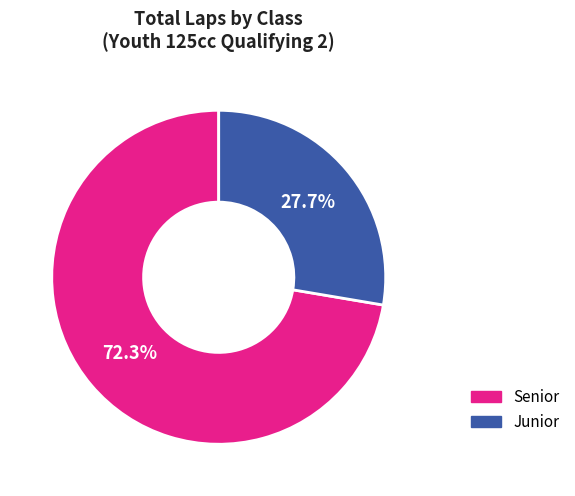

To the nearest percent, what is the average slice percentage?

50%